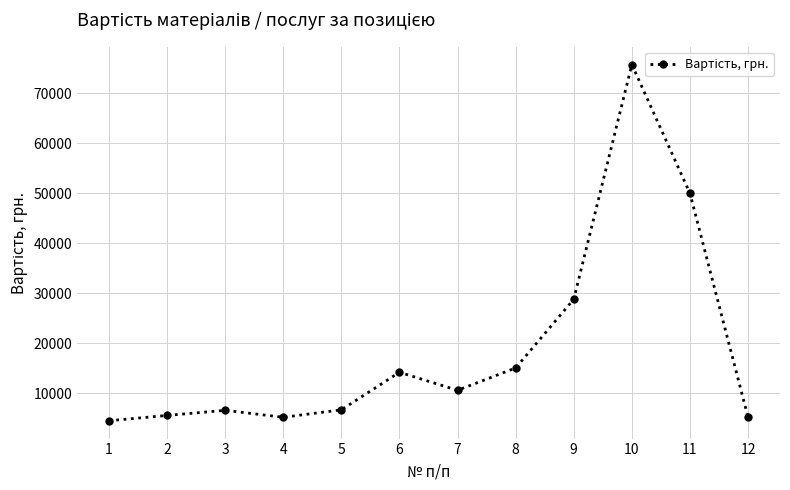

What is the value of the 9th point from the left?

28800